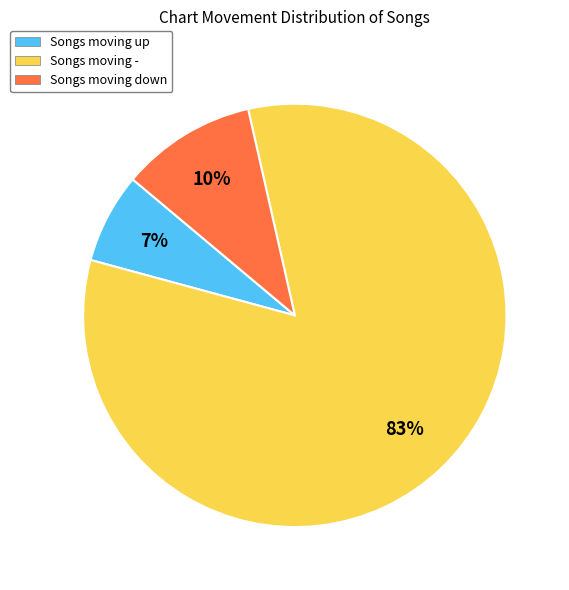

To the nearest percent, what is the average slice percentage?

33%